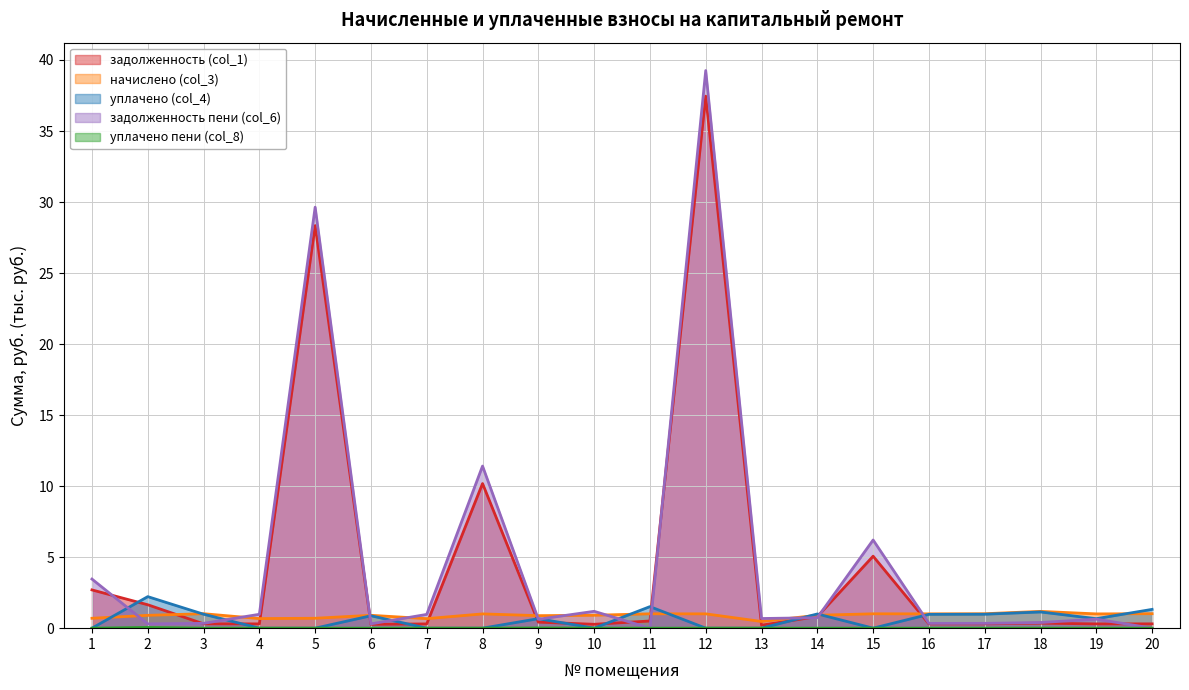

How many lines are shown in the chart?

5